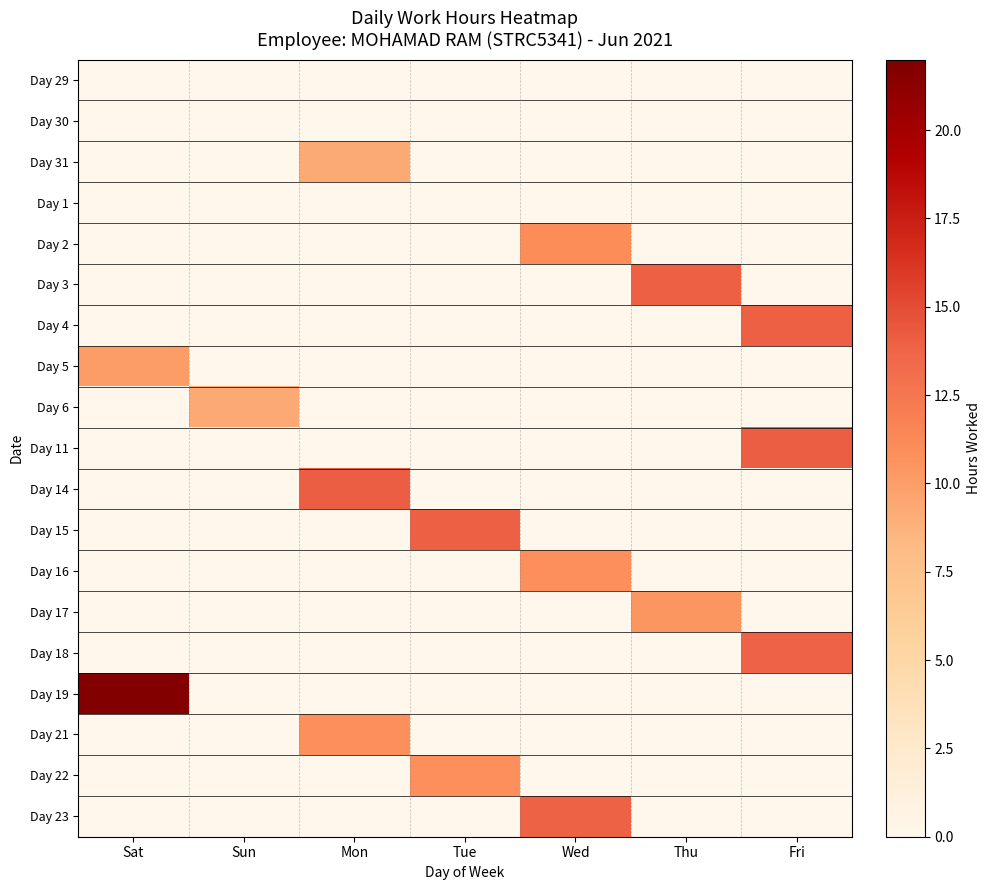

What is the spread (max minus min) of values at Mon?

14.0